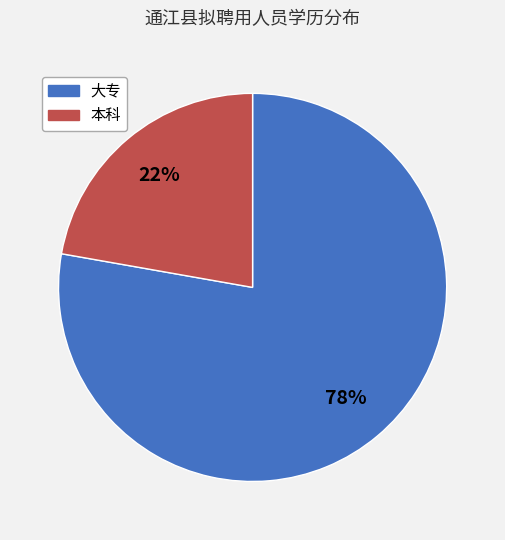

What is the ratio of the value at 大专 to the value at 本科?

3.5